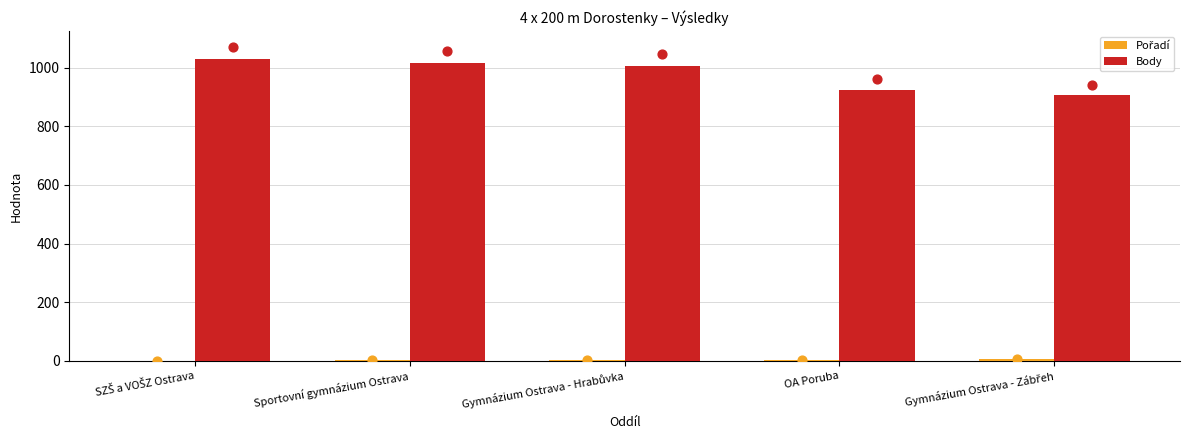

At how many categories does at least one series exceed 812?

5